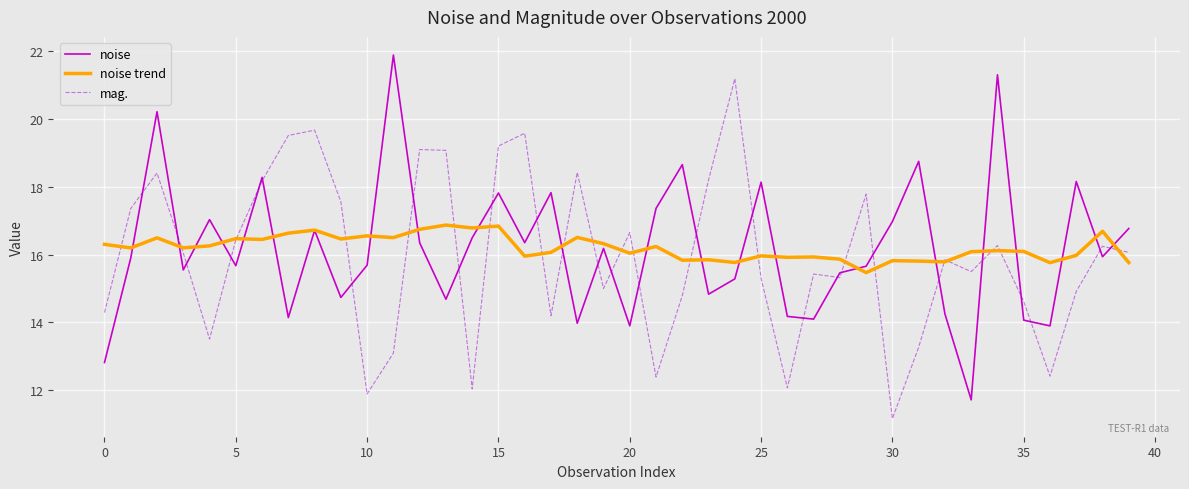

What is the maximum value for mag.?

21.2